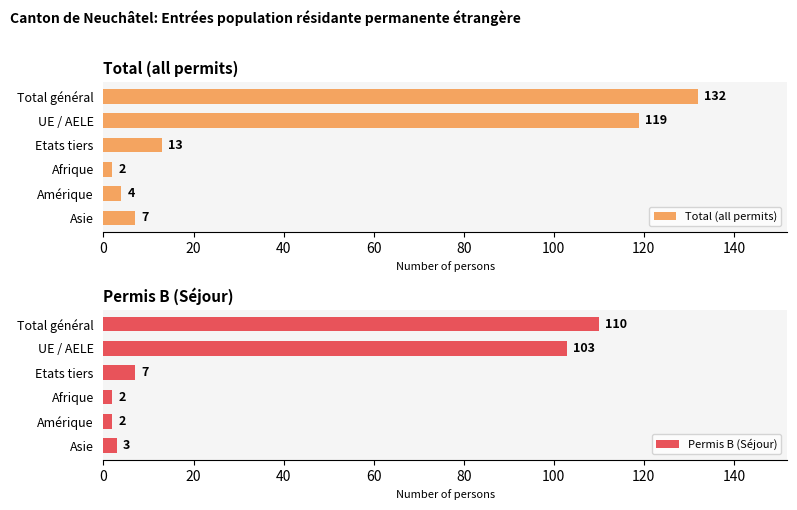

What is the value of the Total (all permits) bar at the 3rd from the left?

13